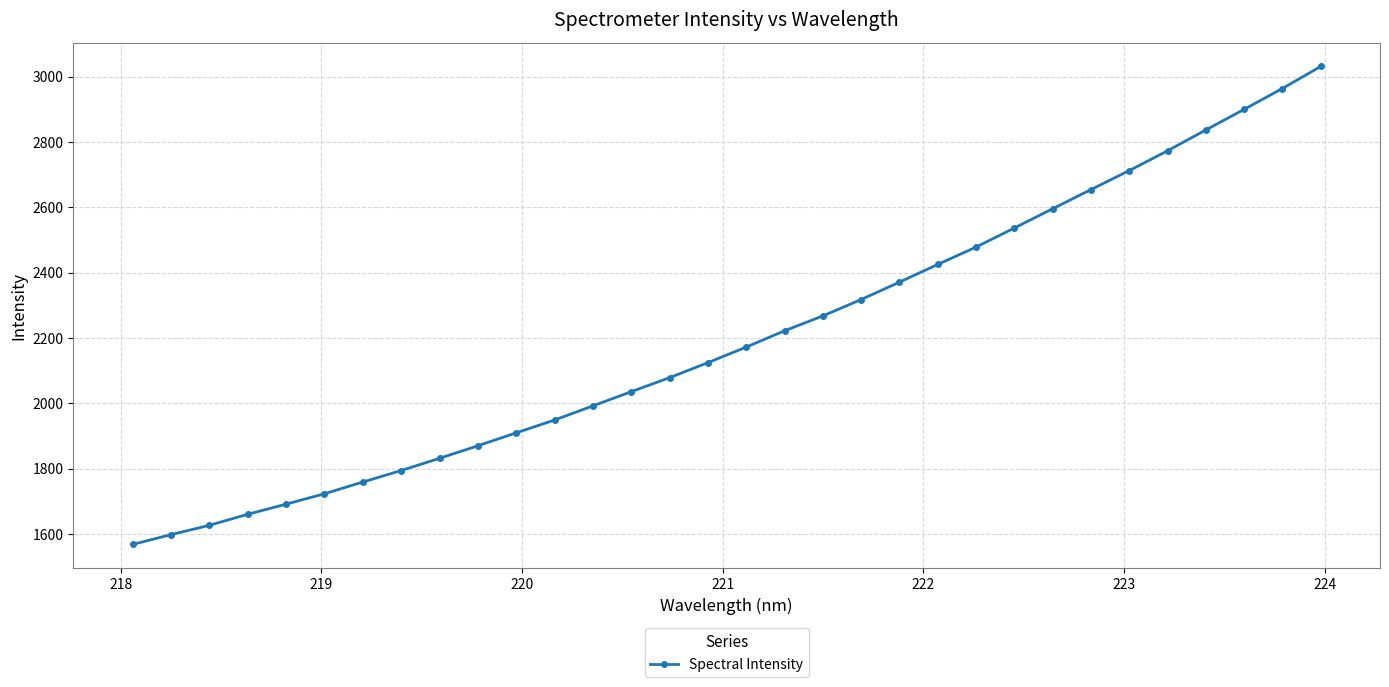

How many lines are shown in the chart?

1